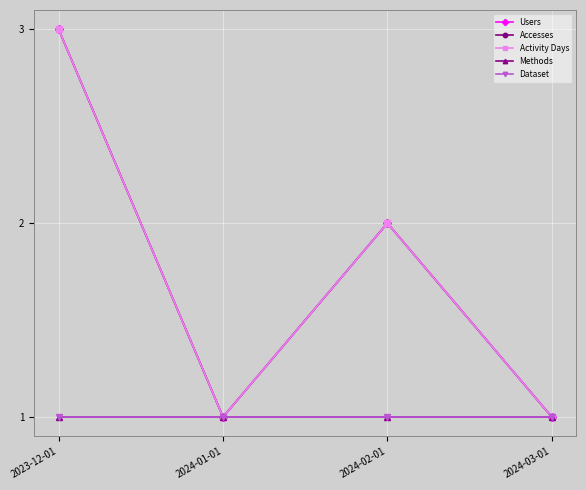

What is the difference between the Activity Days values at 2023-12-01 and 2024-03-01?

2